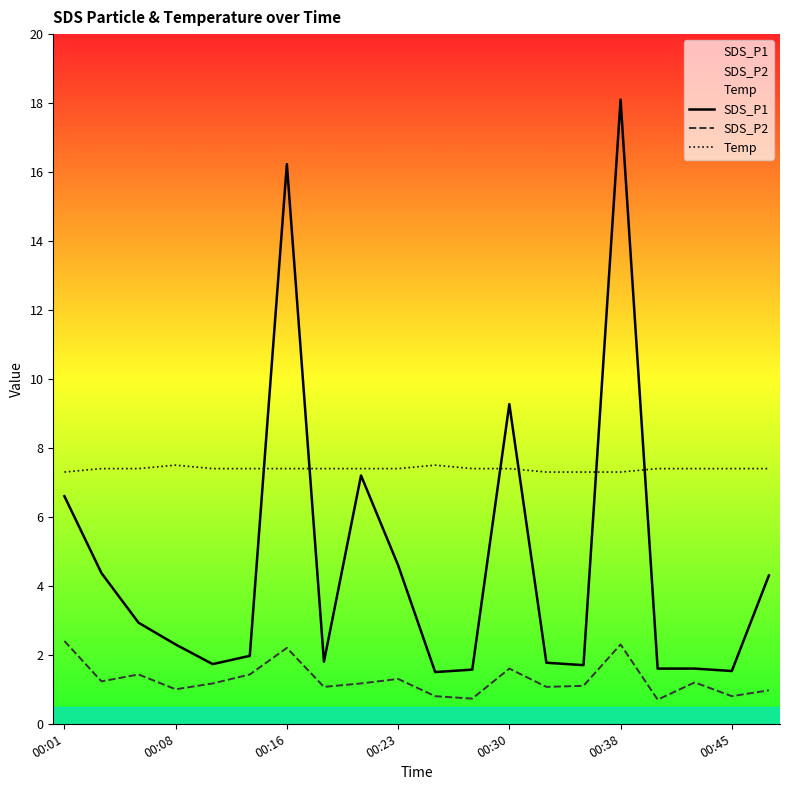

What is the difference between the SDS_P1 values at 00:08 and 00:23?

2.3